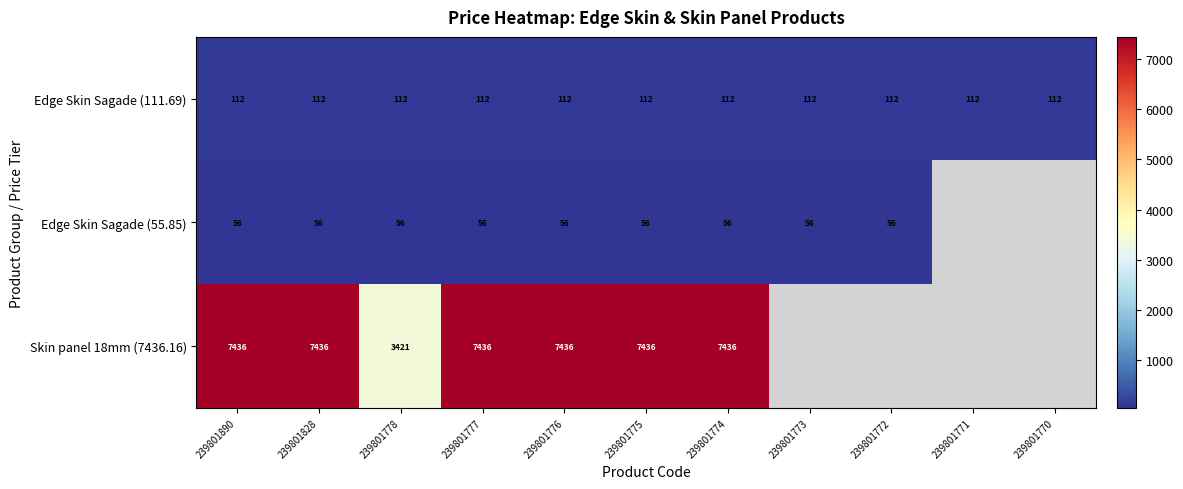

Count the number of categories in the chart.

11